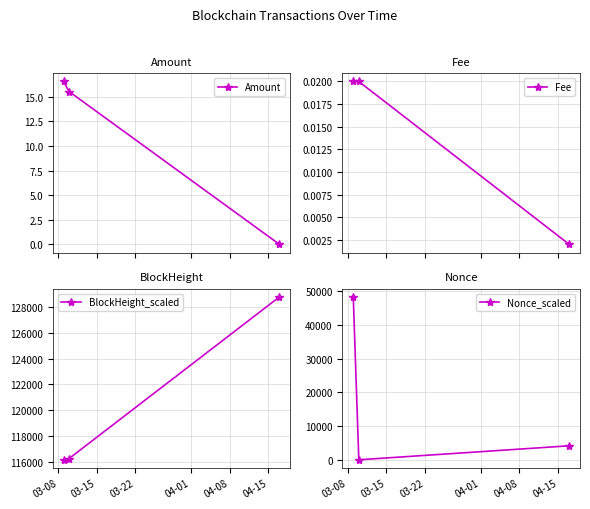

What is the value of the BlockHeight_scaled point at the 2nd from the left?

116291